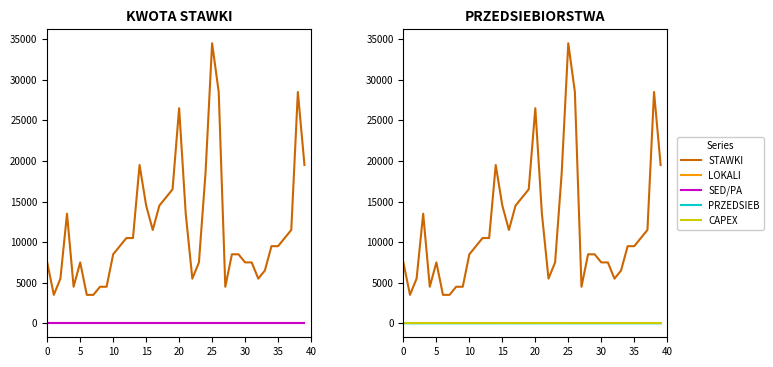

Reading left to right, what are all the values shown in this chart?

STAWKI J: 7500	3500	5500	13500	4500	7500	3500	3500	4500	4500	8500	9500	10500	10500	19500	14500	11500	14500	15500	16500	26500	13500	5500	7500	18500	34500	28500	4500	8500	8500	7500	7500	5500	6500	9500	9500	10500	11500	28500	19500
LOKALI: 1	1	1	1	1	1	1	1	1	1	1	1	1	1	1	1	1	1	1	1	1	1	1	1	1	1	1	1	1	1	1	1	1	1	1	1	1	1	1	1
SED W DA: 0	0	0	0	0	0	0	0	0	0	0	0	0	0	0	0	0	0	0	0	0	0	0	0	0	0	0	0	0	0	0	0	0	0	0	0	0	0	0	0
STAWKI JED: 7500	3500	5500	13500	4500	7500	3500	3500	4500	4500	8500	9500	10500	10500	19500	14500	11500	14500	15500	16500	26500	13500	5500	7500	18500	34500	28500	4500	8500	8500	7500	7500	5500	6500	9500	9500	10500	11500	28500	19500
PRZEDSIEBI: 0	0	0	0	0	1	0	0	0	0	0	0	0	0	0	1	0	0	0	0	0	1	0	0	1	0	0	0	0	0	0	1	0	1	0	2	0	2	0	0
CAPEX DLA : 0	0	0	0	0	0	0	0	0	0	0	0	0	0	0	0	0	0	0	0	0	0	0	0	0	0	0	0	0	0	0	0	0	0	0	0	0	0	0	0